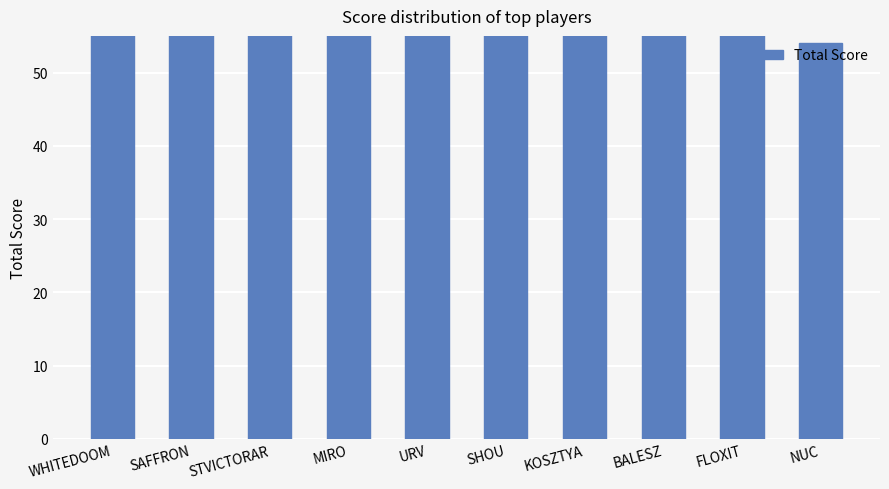

The chart shows a value of 159 at URV. True or false?

False